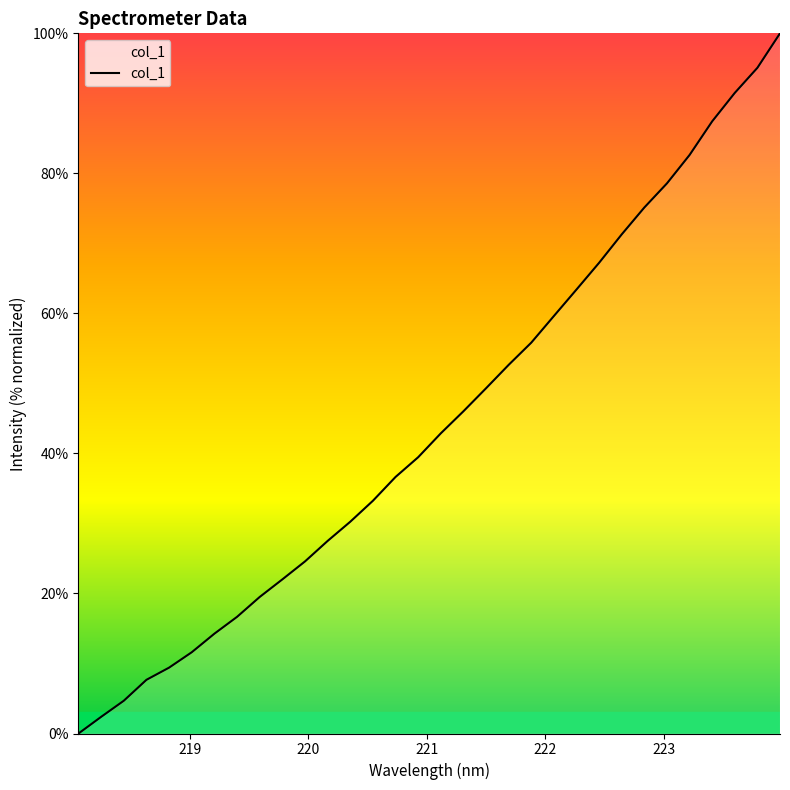

What is the difference between the maximum and minimum values?

100.0